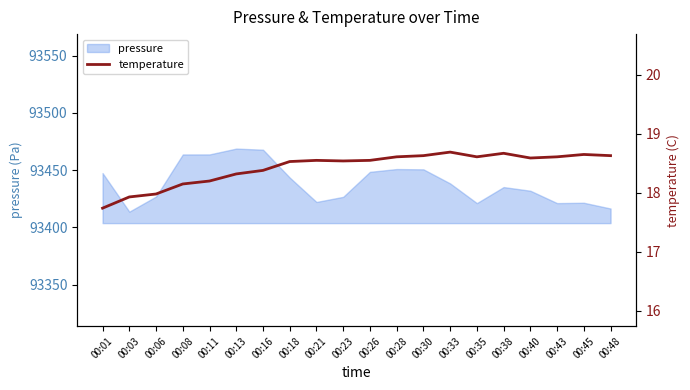

Count the number of categories in the chart.

20